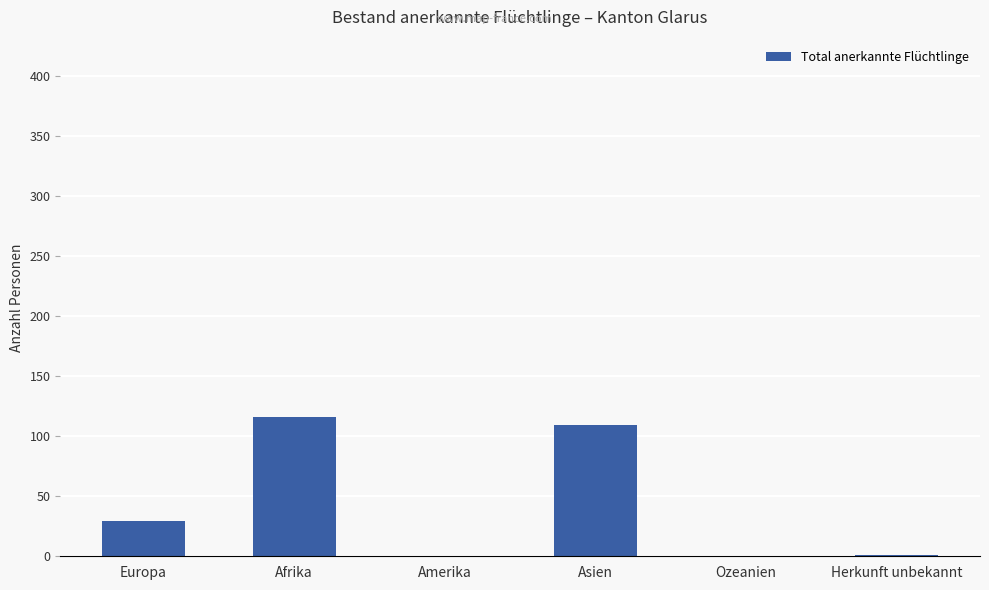

What is the sum of the values at Amerika and Afrika?

116